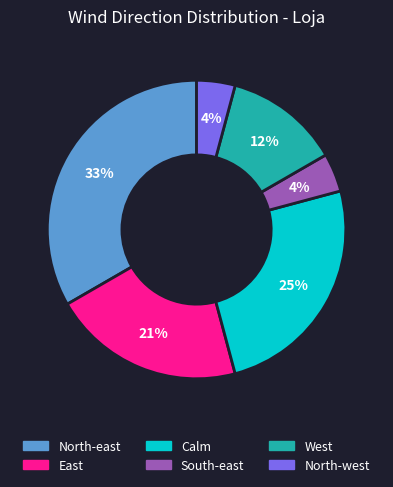

To the nearest percent, what is the average slice percentage?

17%